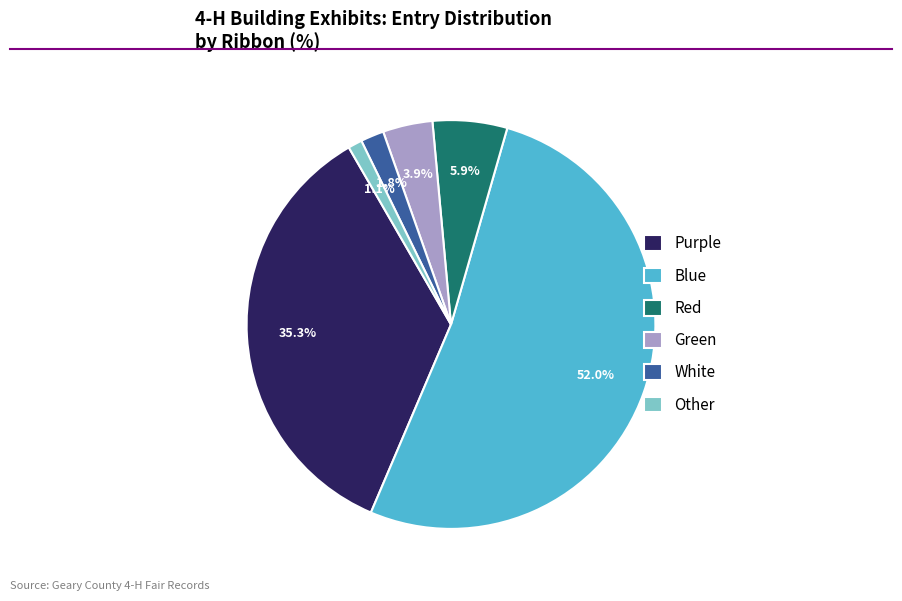

What percentage is NOT represented by Purple?

64.7%